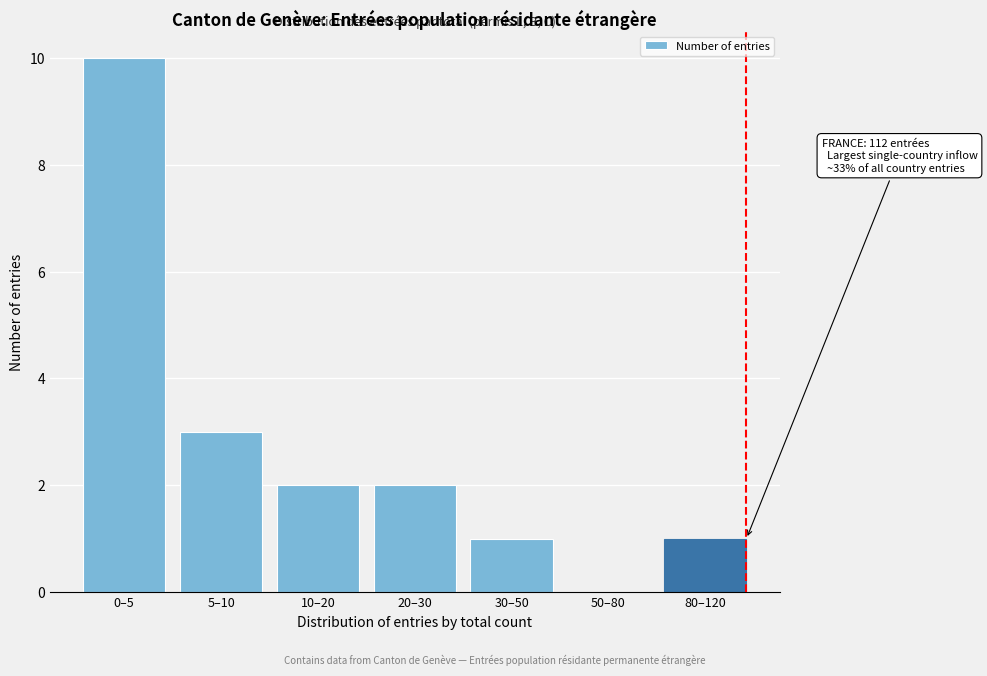

Reading right to left, transcribe all the data shown in this chart.

80–120=1	50–80=0	30–50=1	20–30=2	10–20=2	5–10=3	0–5=10